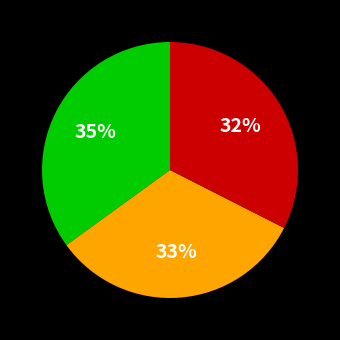

Is there a majority slice in this chart?

No